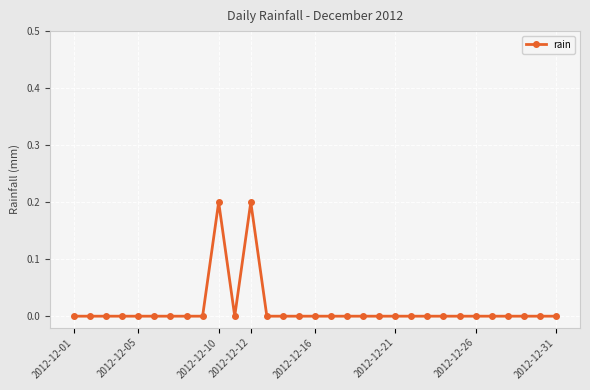

How many distinct data groups are displayed?

1